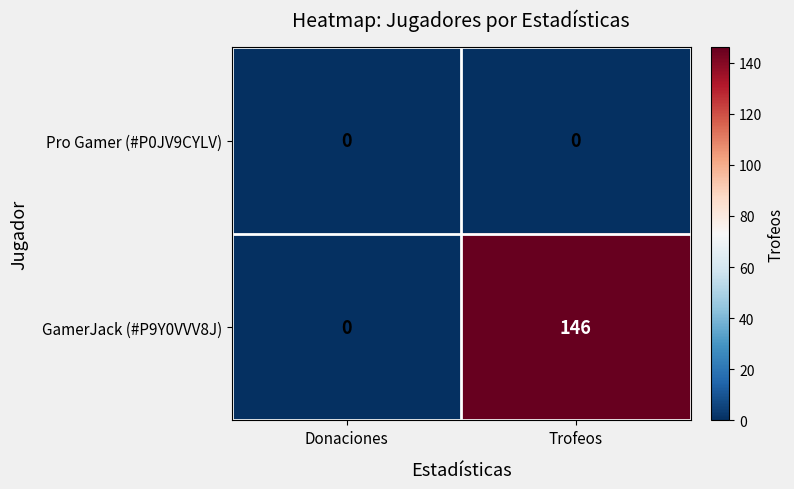

Reading left to right, what are all the values shown in this chart?

Pro Gamer (#P0JV9CYLV): Donaciones=0	Trofeos=0
GamerJack (#P9Y0VVV8J): Donaciones=0	Trofeos=146